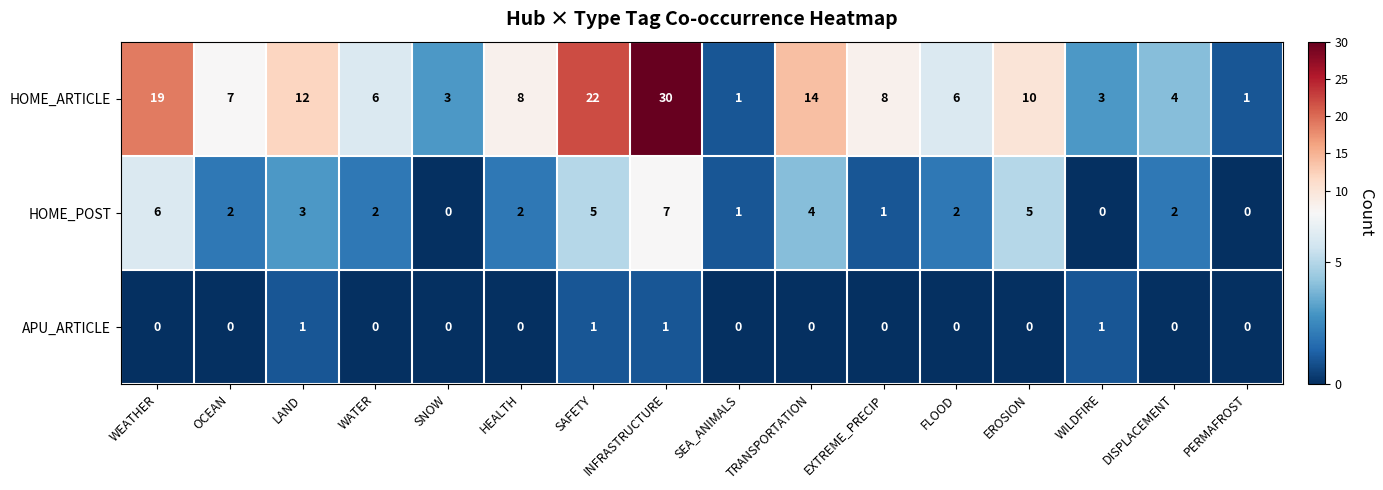

What is the maximum value shown in the chart?

30